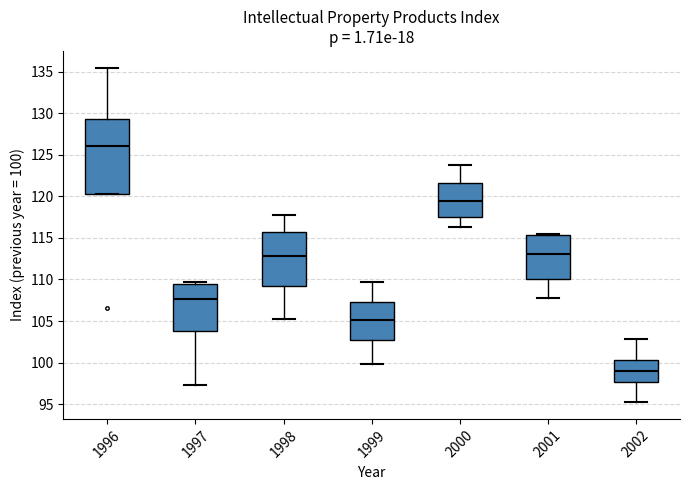

Reading left to right, read every box against the y-axis: the position of its median line, the range the box covers, and the ends of its whiskers. The values are not printed on the chart, so give them approximately, as read against the axis.

1996: median 126.0, box 120.0 to 129.5, whiskers 120.0 to 135.5
1997: median 107.5, box 104.0 to 109.5, whiskers 97.5 to 109.5 (just above the box's upper edge)
1998: median 113.0, box 109.0 to 115.5, whiskers 105.0 to 118.0
1999: median 105.0, box 103.0 to 107.5, whiskers 100.0 to 109.5
2000: median 119.5, box 117.5 to 121.5, whiskers 116.5 to 124.0
2001: median 113.0, box 110.0 to 115.5, whiskers 107.5 to 115.5
2002: median 99.0, box 97.5 to 100.5, whiskers 95.0 to 103.0